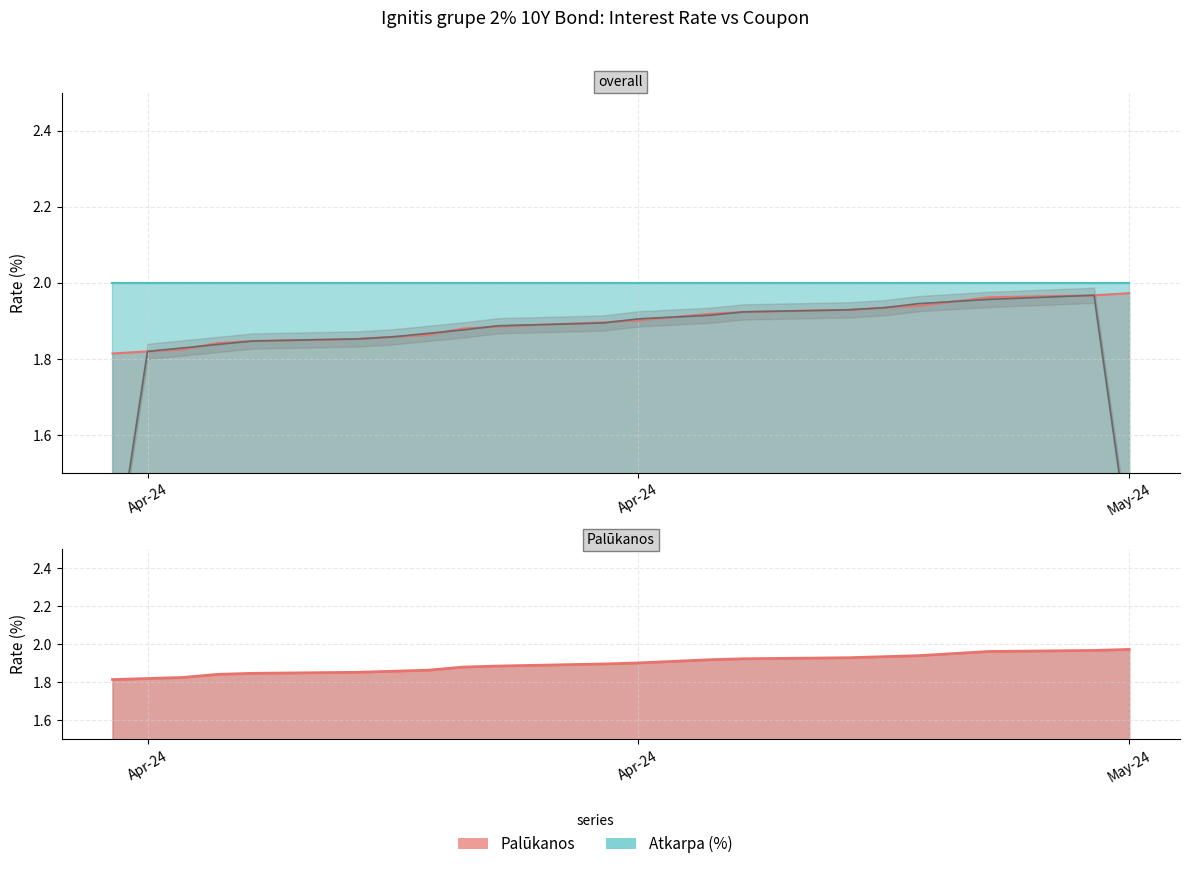

What position from the right is 2024-05-10?

18